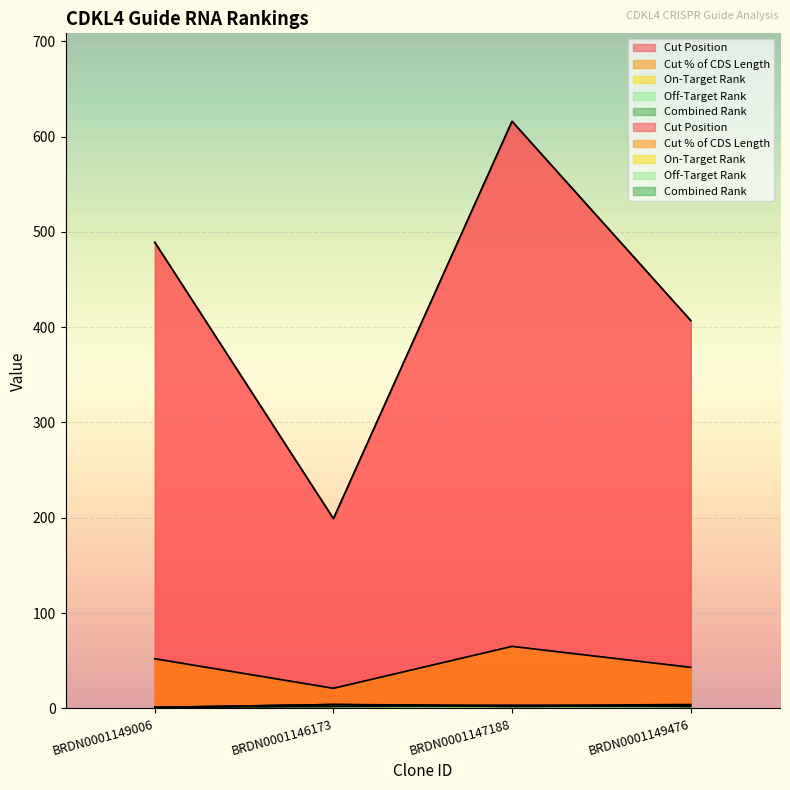

How many interior local peaks does the Cut Position series have?

1